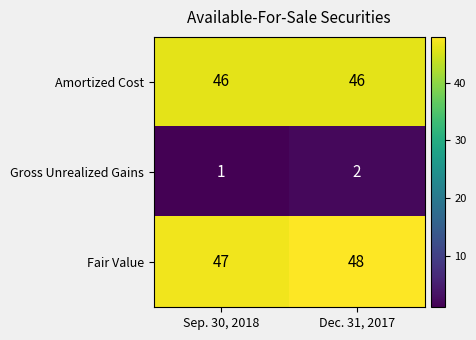

What is the difference between the highest and lowest values at Dec. 31, 2017?

46